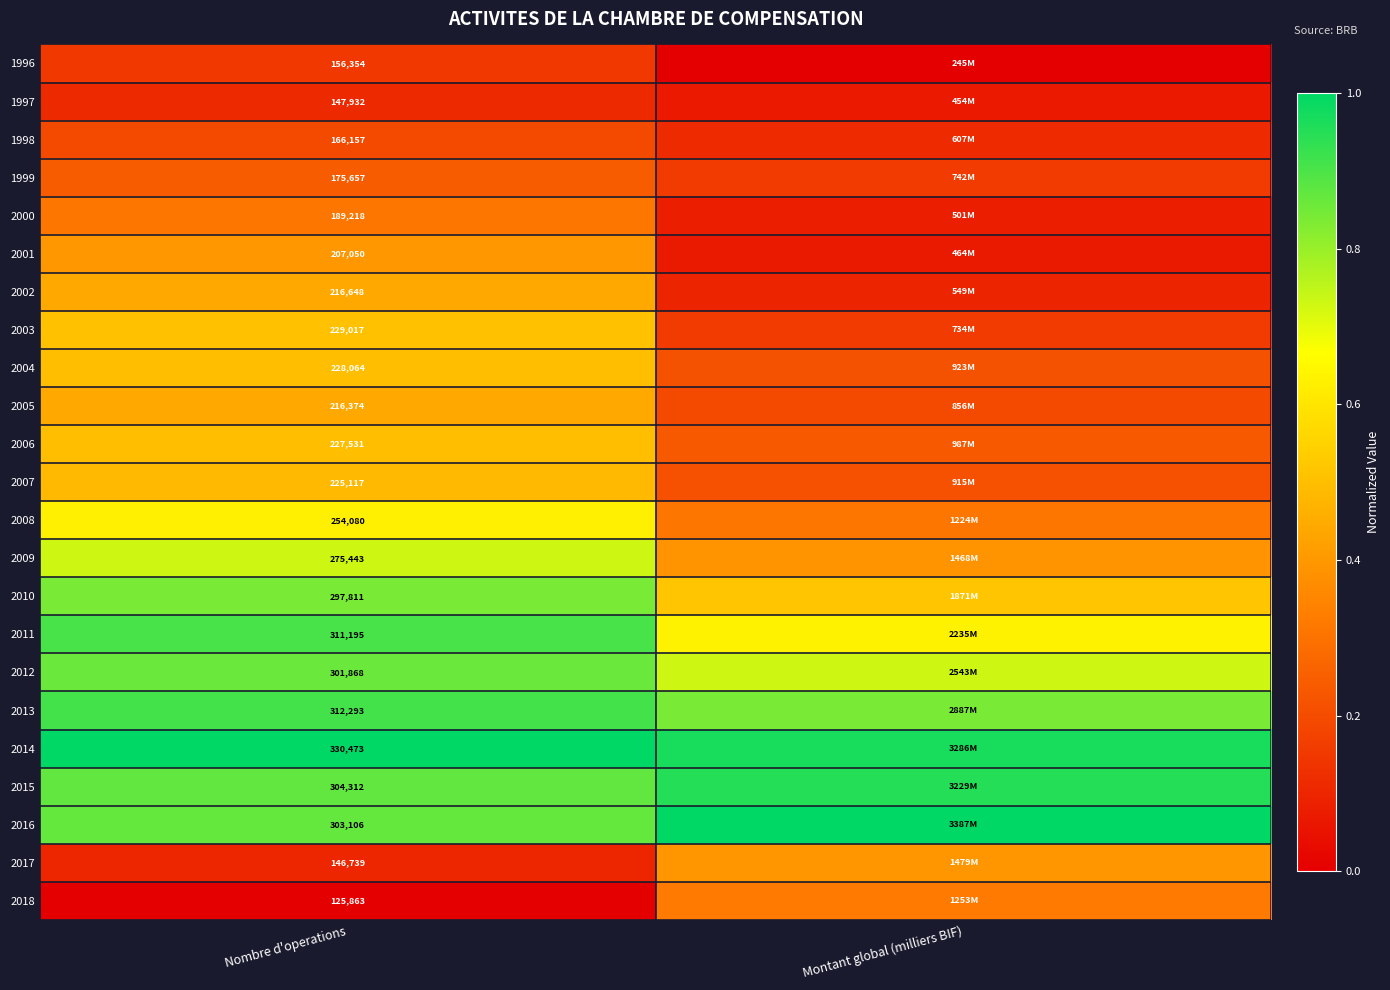

Is the value of 2013 at Nombre d'operations greater than the value of 2004 at Nombre d'operations?

Yes